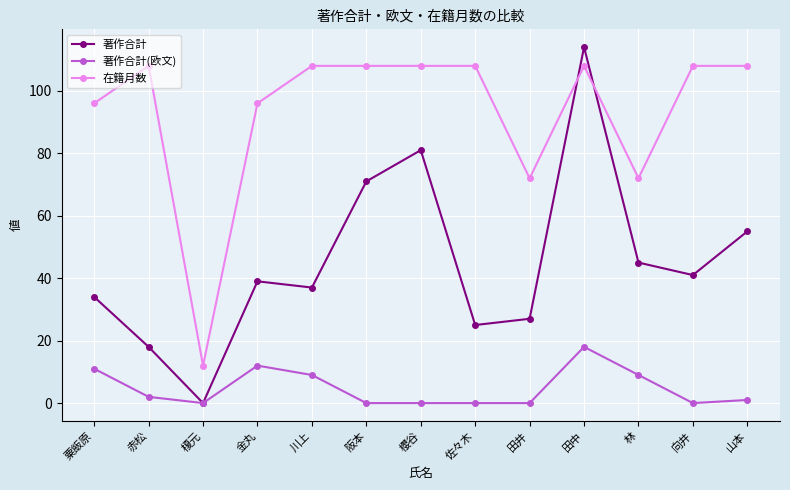

Where do 著作合計 and 在籍月数 first cross each other?

田井 and 田中